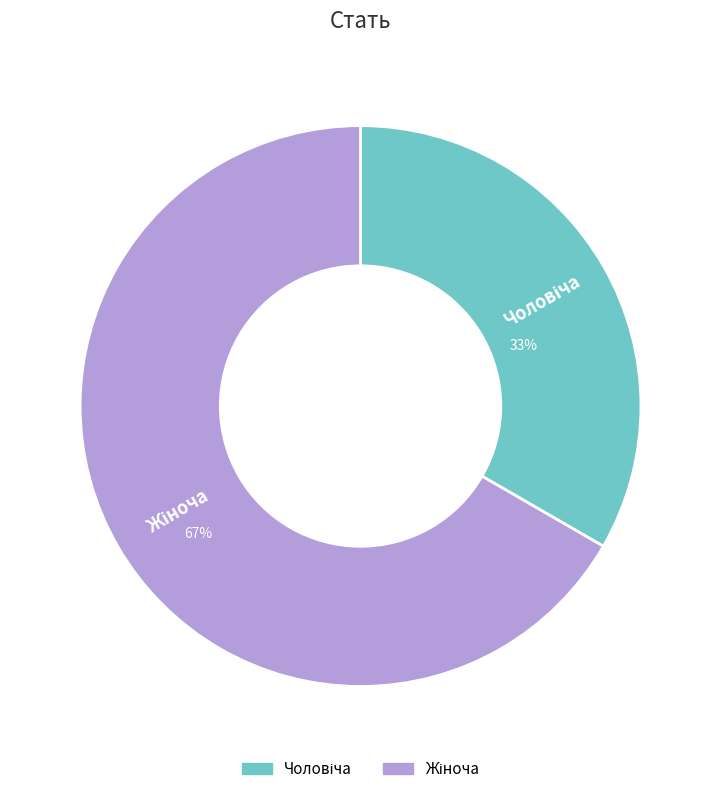

To the nearest percent, what is the average slice percentage?

50%